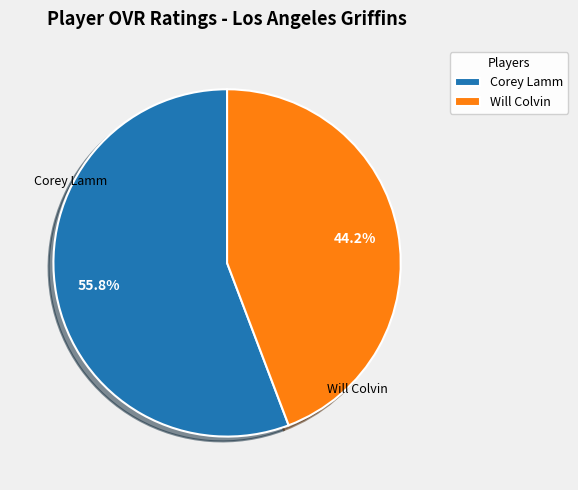

Rank the categories by value from lowest to highest.

Will Colvin, Corey Lamm